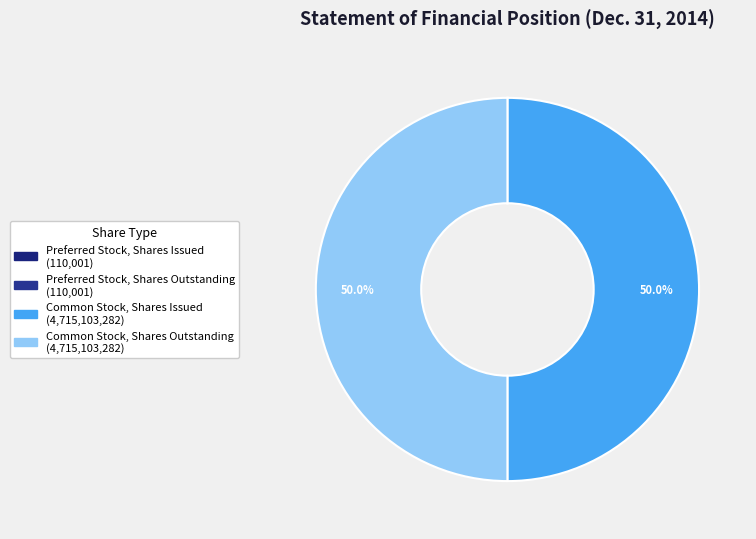

Does any single category account for the majority?

No